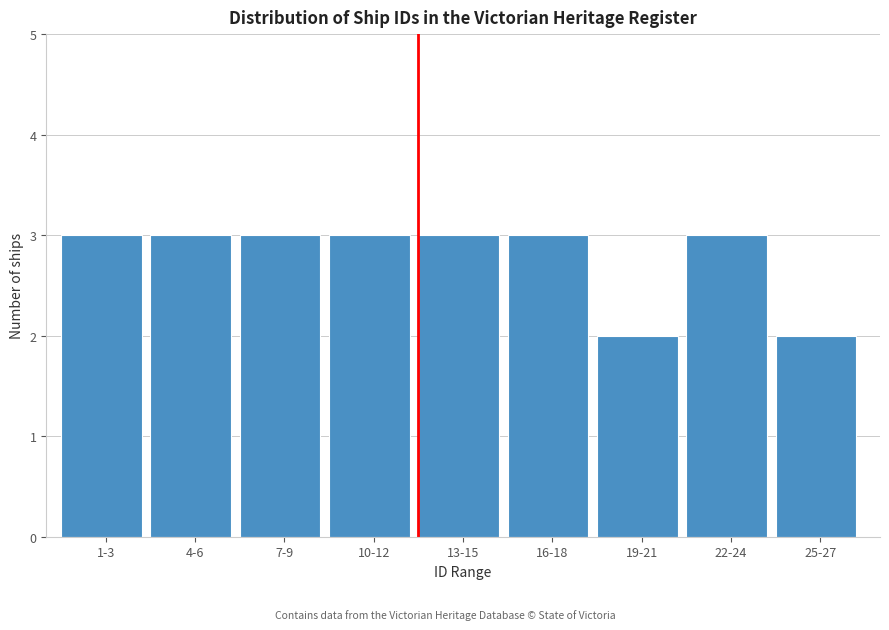

Reading left to right, extract all data points from this chart.

1-3=3	4-6=3	7-9=3	10-12=3	13-15=3	16-18=3	19-21=2	22-24=3	25-27=2